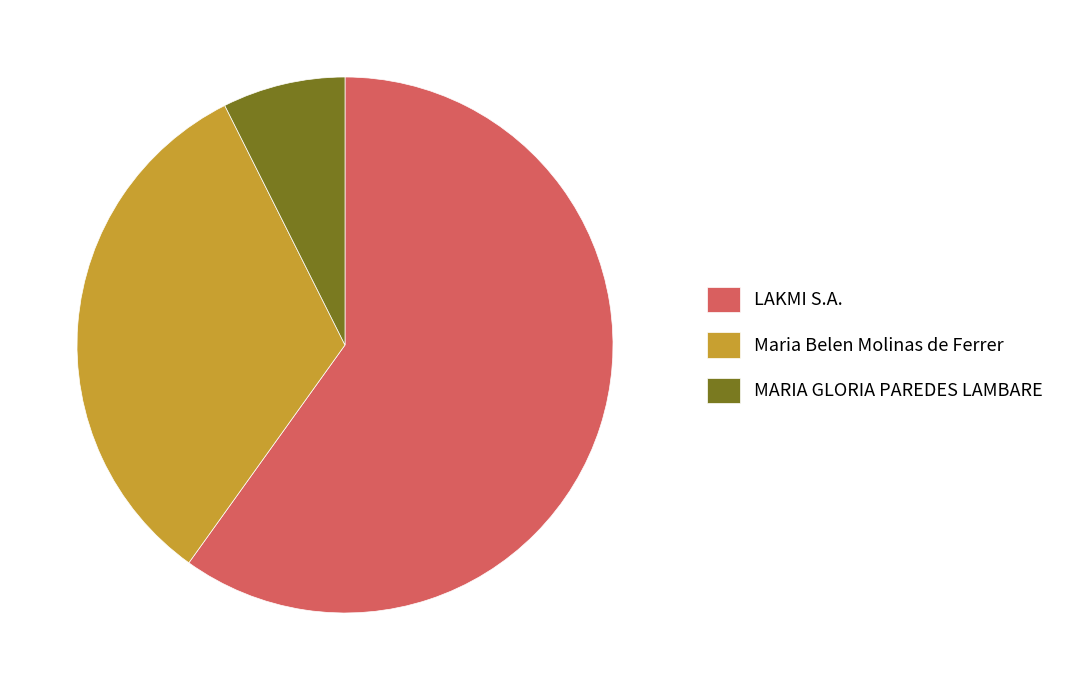

Which has a higher value, Maria Belen Molinas de Ferrer or MARIA GLORIA PAREDES LAMBARE?

Maria Belen Molinas de Ferrer